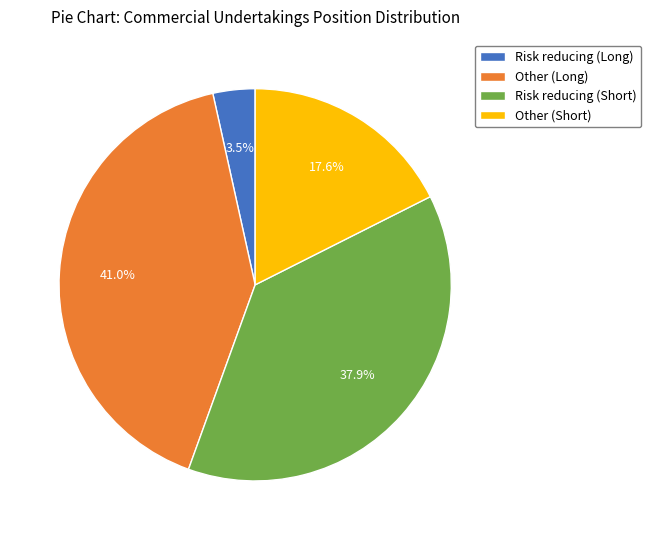

To the nearest percent, what percentage of the pie is Risk reducing (Short)?

38%